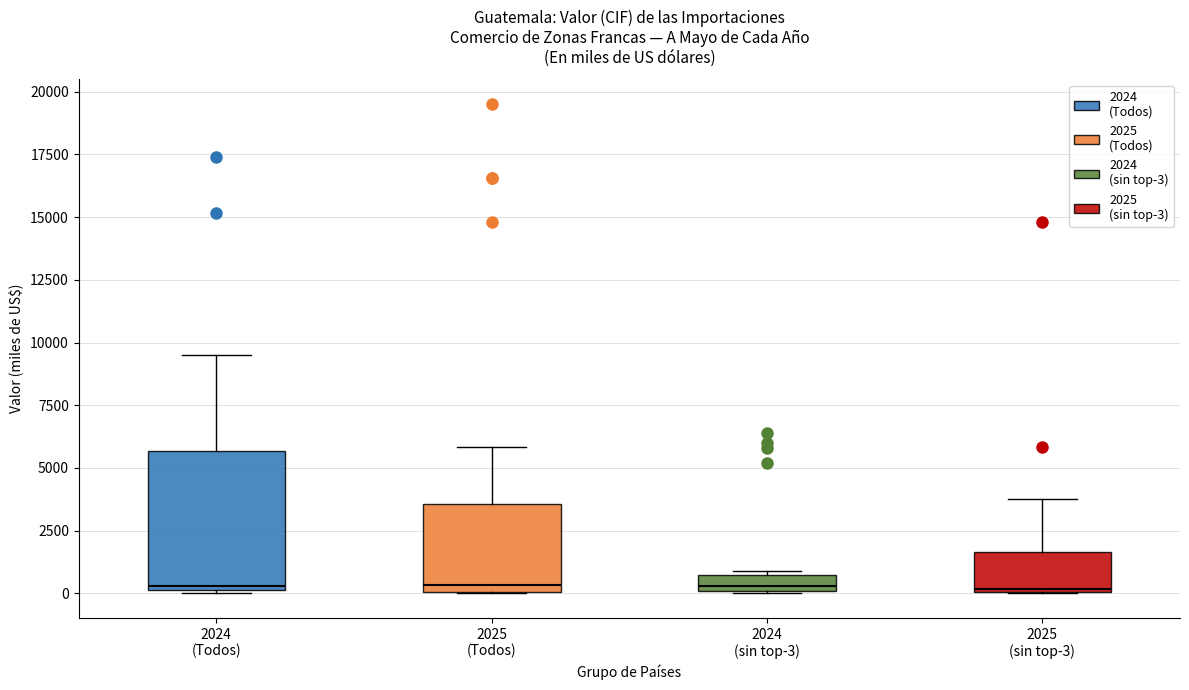

Where does the upper whisker of the box for 2025 (Todos) end on the y-axis? The values are not printed on the chart, so give them approximately, as read against the axis.

6000